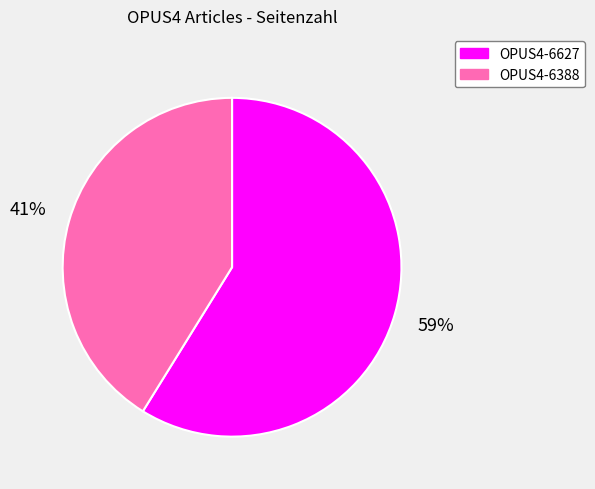

Which has a higher value, OPUS4-6627 or OPUS4-6388?

OPUS4-6627